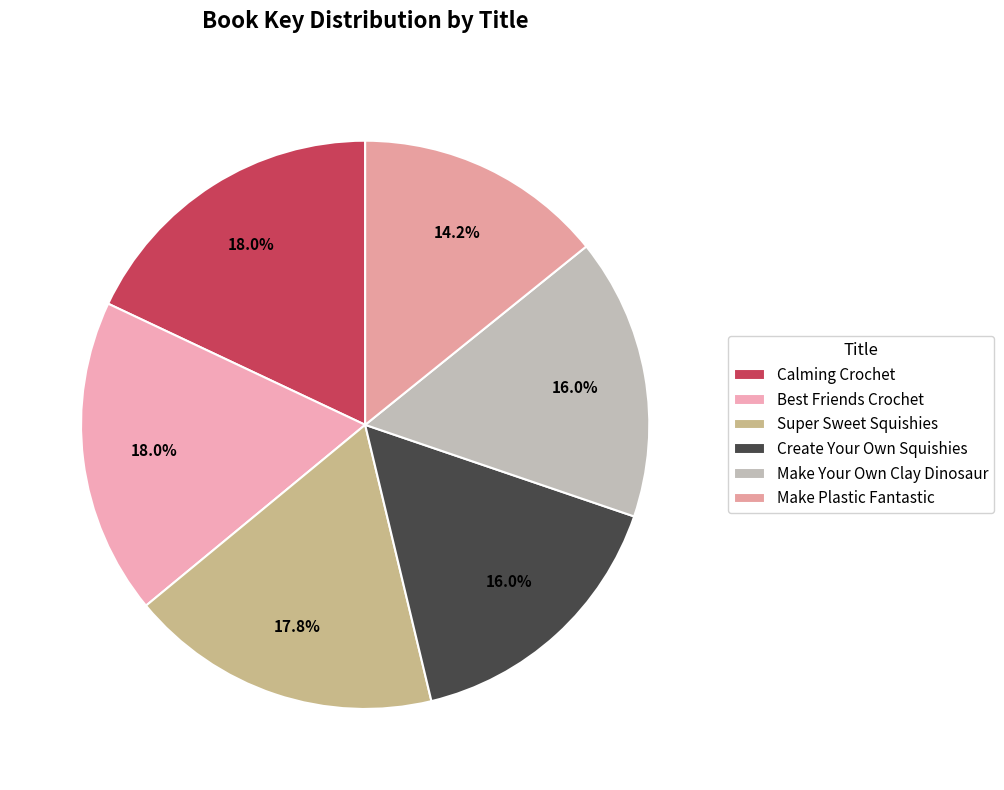

To the nearest percent, what portion does Create Your Own Squishies represent?

16%